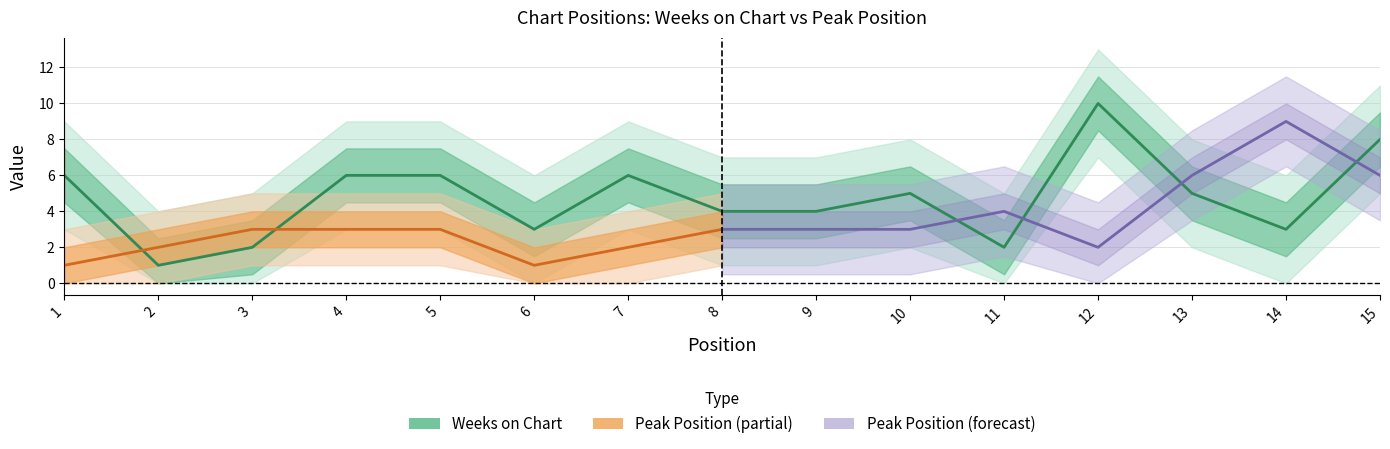

What is the sum of all values?

71